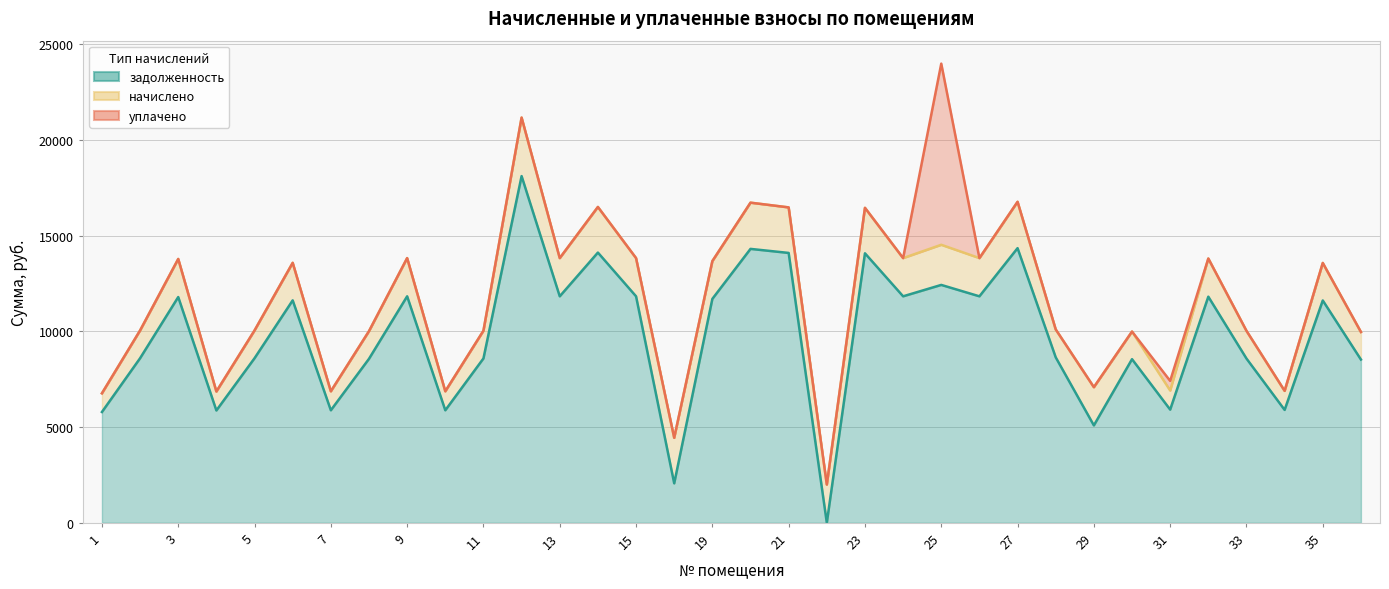

How many data points in уплачено are less than 13569?

17